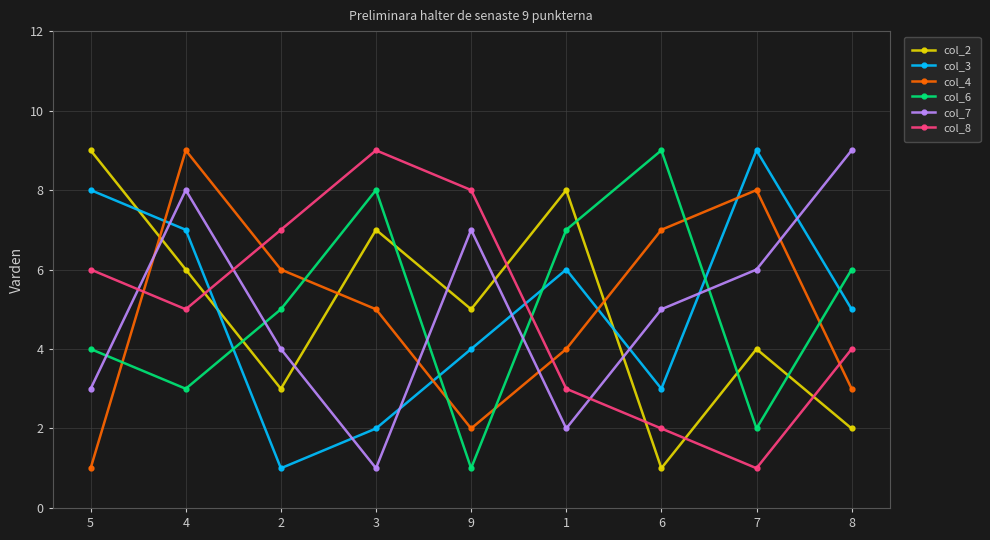

What value does the col_2 series have at 6?

1